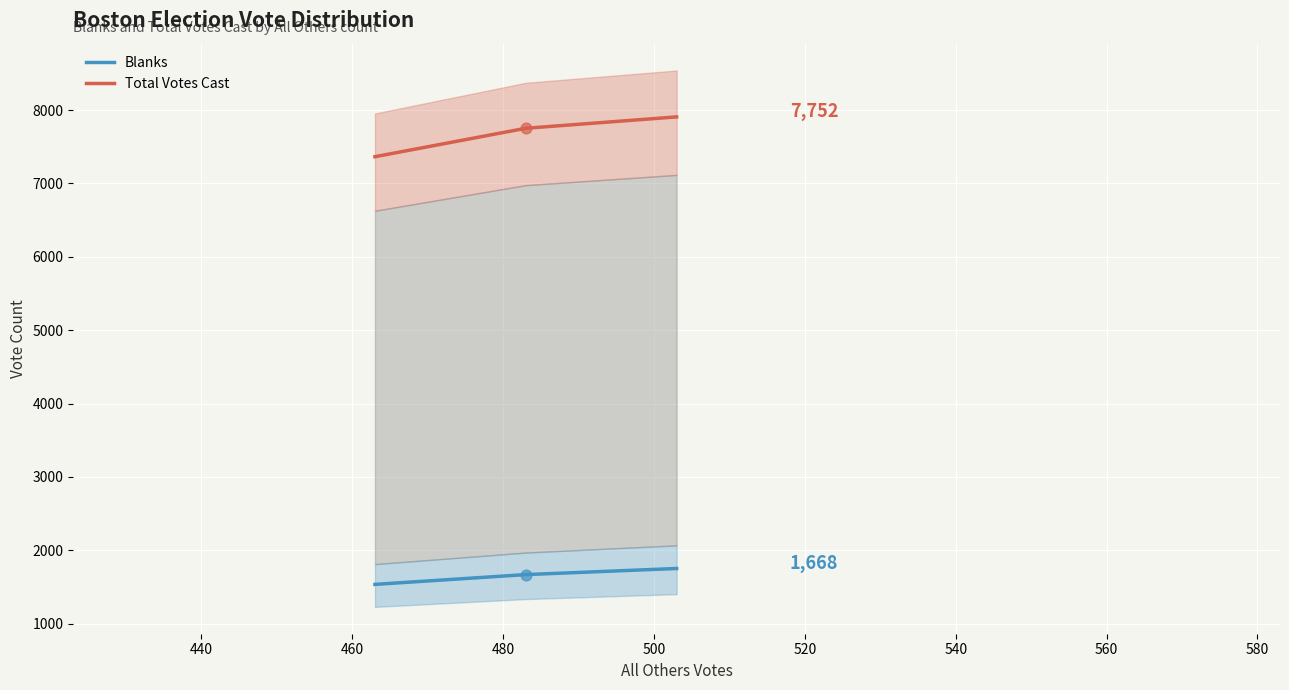

Which series has the largest total across all categories?

Total Votes Cast